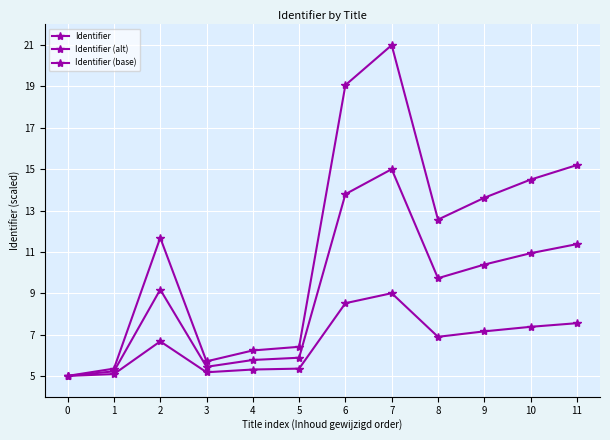

What is the minimum value shown in the chart?

5.0